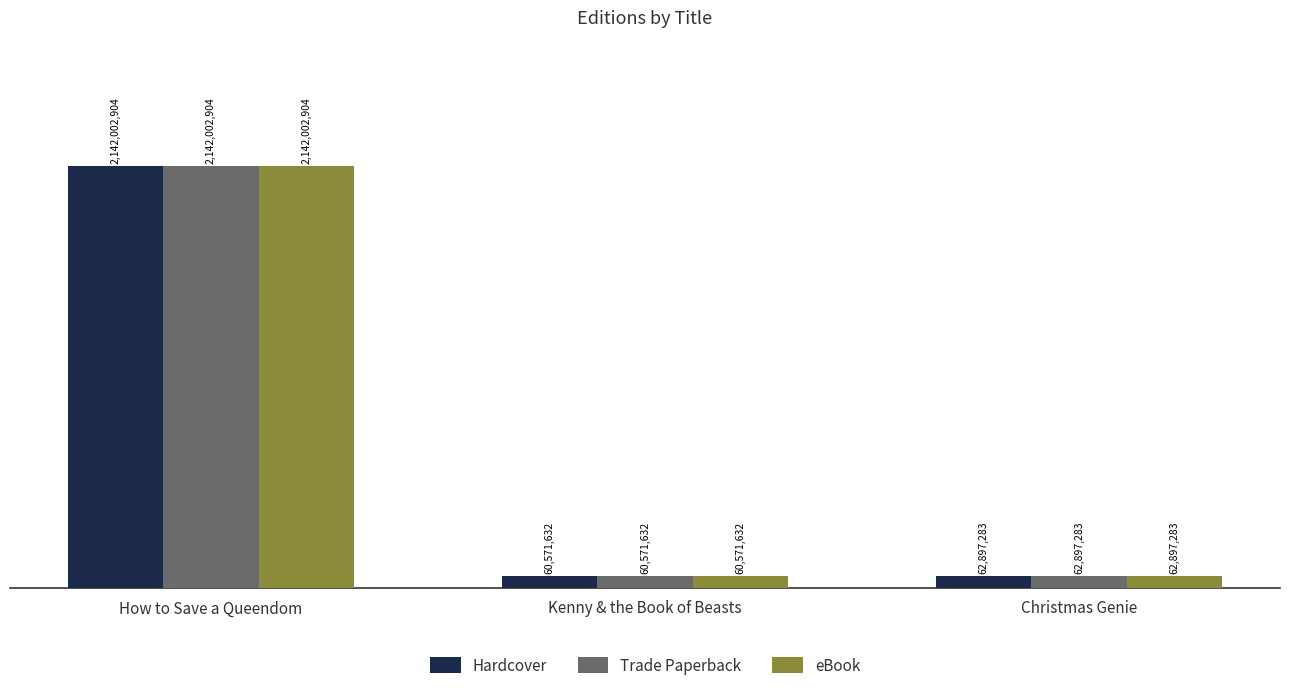

At how many categories does at least one series exceed 606908519?

1